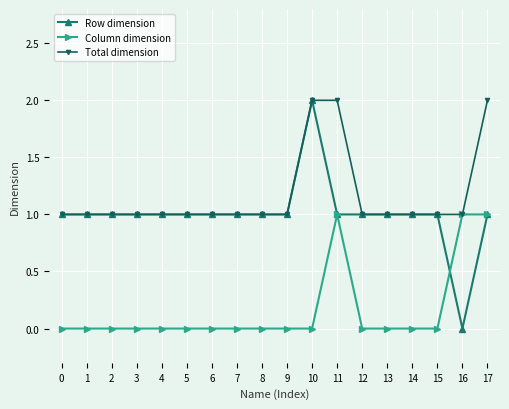

Is the value of Column dimension at 6 greater than the value of Total dimension at 8?

No